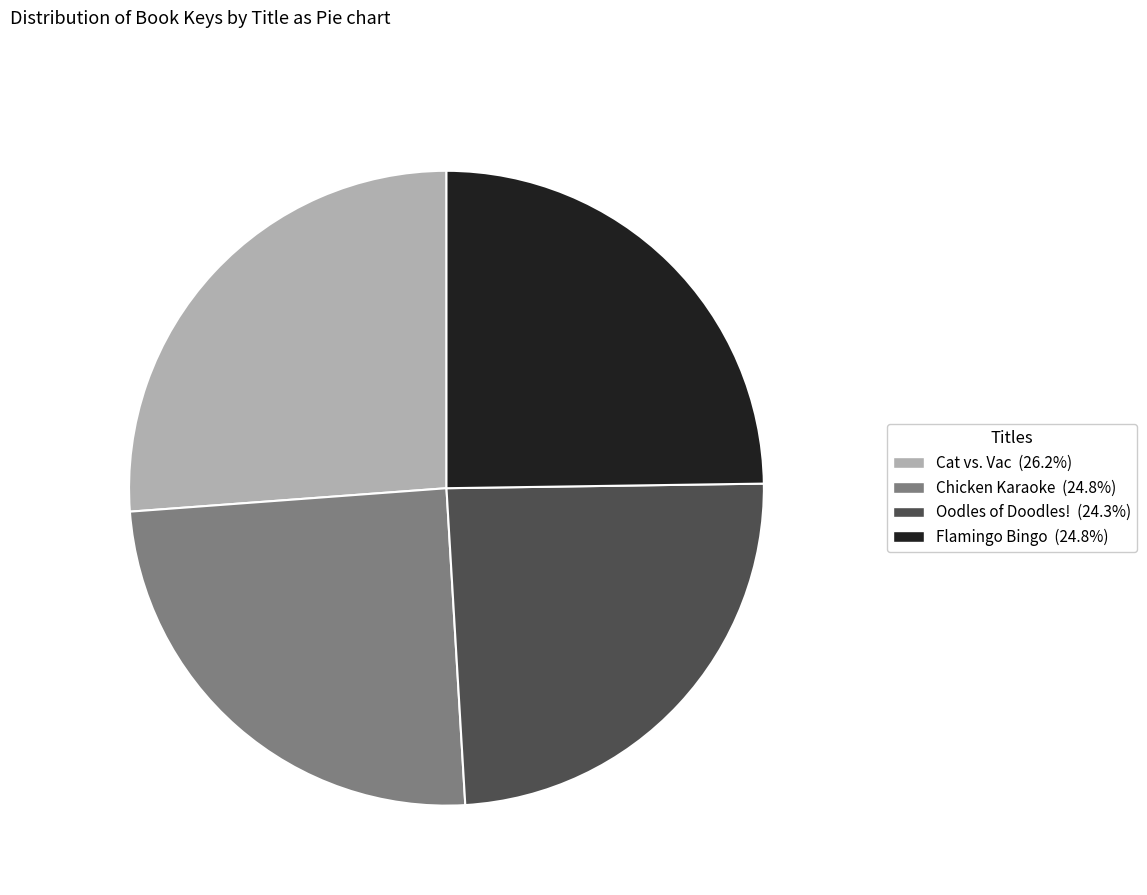

Combined, do Flamingo Bingo and Cat vs. Vac account for over 50%?

Yes